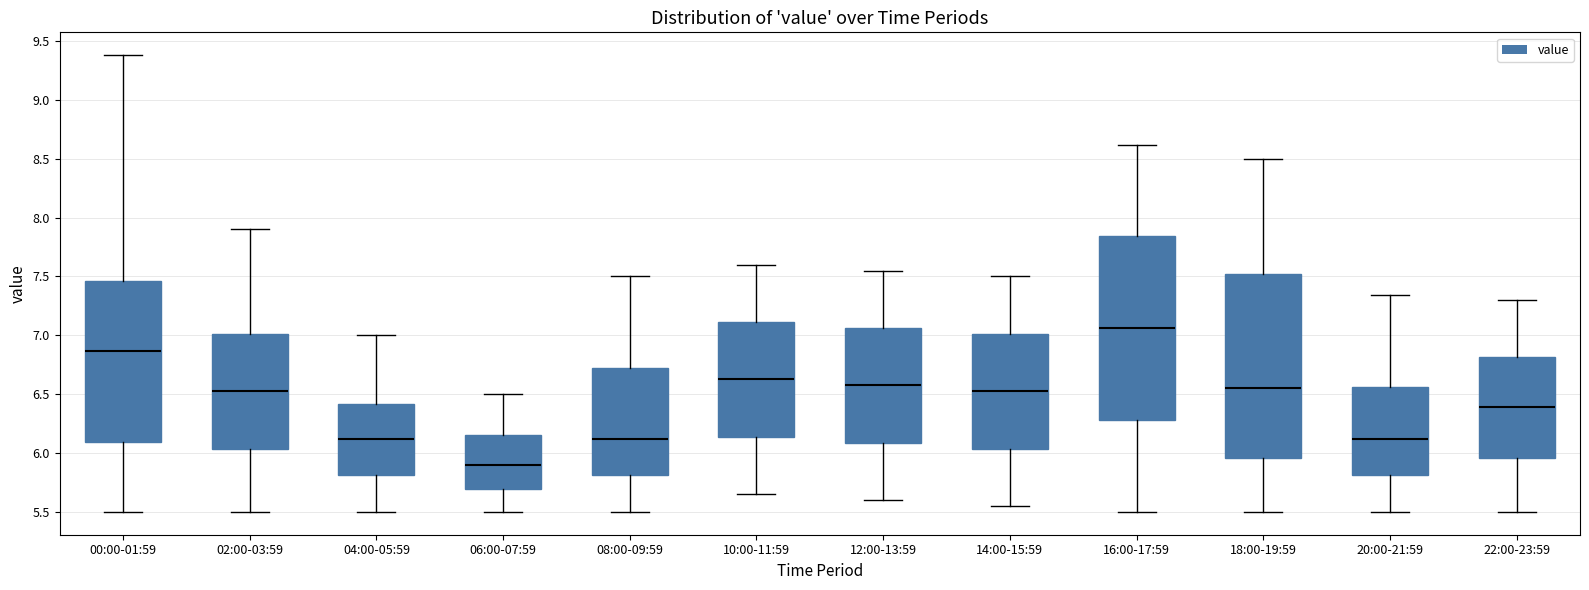

Reading left to right, read every box against the y-axis: the position of its median line, the range the box covers, and the ends of its whiskers. The values are not printed on the chart, so give them approximately, as read against the axis.

00:00-01:59: median 6.85, box 6.10 to 7.45, whiskers 5.50 to 9.40
02:00-03:59: median 6.55, box 6.05 to 7.00, whiskers 5.50 to 7.90
04:00-05:59: median 6.10, box 5.80 to 6.40, whiskers 5.50 to 7.00
06:00-07:59: median 5.90, box 5.70 to 6.15, whiskers 5.50 to 6.50
08:00-09:59: median 6.10, box 5.80 to 6.70, whiskers 5.50 to 7.50
10:00-11:59: median 6.65, box 6.15 to 7.10, whiskers 5.65 to 7.60
12:00-13:59: median 6.60, box 6.10 to 7.05, whiskers 5.60 to 7.55
14:00-15:59: median 6.55, box 6.05 to 7.00, whiskers 5.55 to 7.50
16:00-17:59: median 7.05, box 6.30 to 7.85, whiskers 5.50 to 8.60
18:00-19:59: median 6.55, box 5.95 to 7.55, whiskers 5.50 to 8.50
20:00-21:59: median 6.10, box 5.80 to 6.55, whiskers 5.50 to 7.35
22:00-23:59: median 6.40, box 5.95 to 6.80, whiskers 5.50 to 7.30